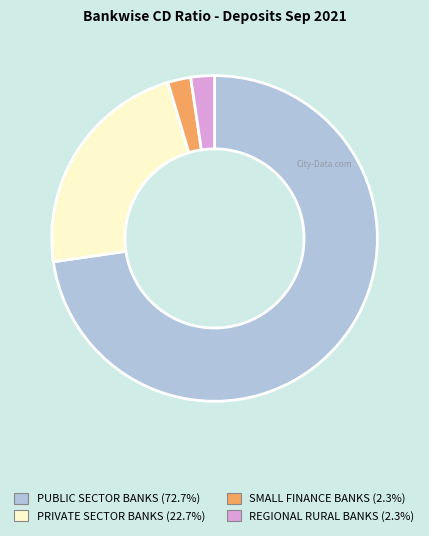

Which has a higher value, REGIONAL RURAL BANKS or PRIVATE SECTOR BANKS?

PRIVATE SECTOR BANKS